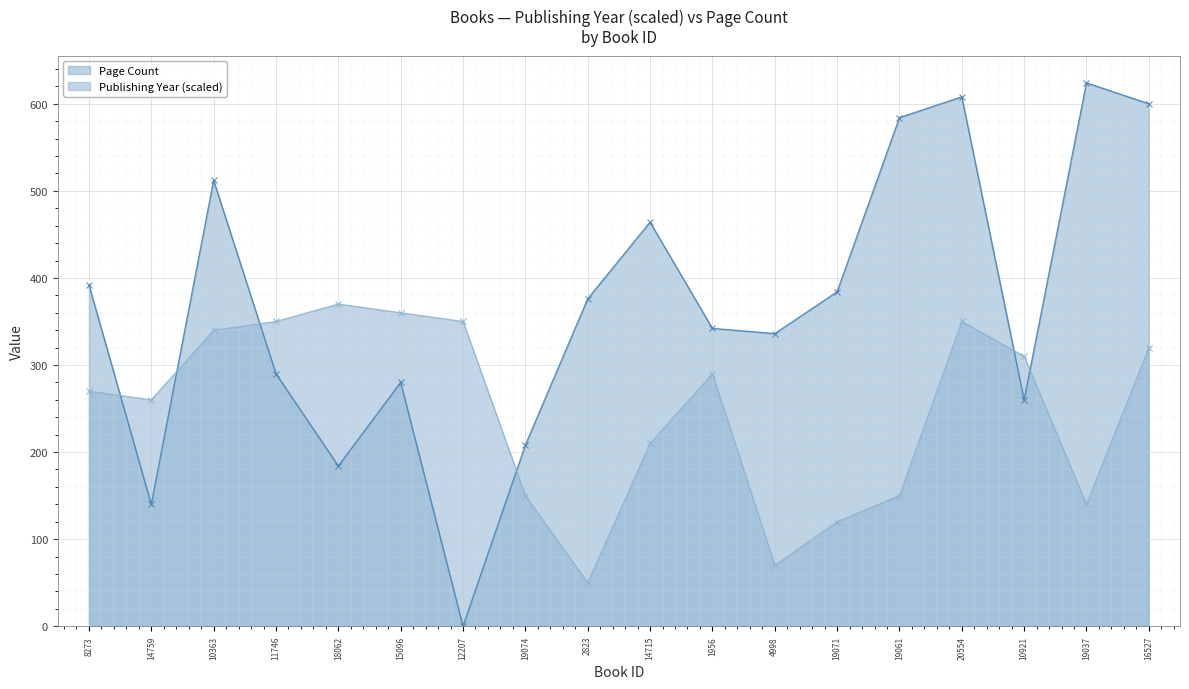

Which category has the lowest value across all series?

12207